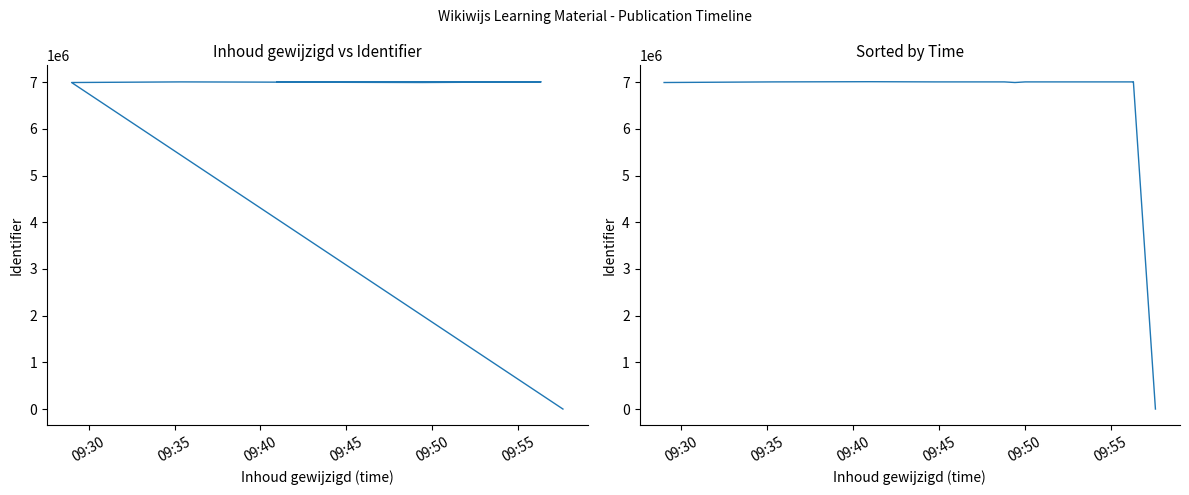

What is the difference between the second highest and minimum values in the Identifier series?

7005990